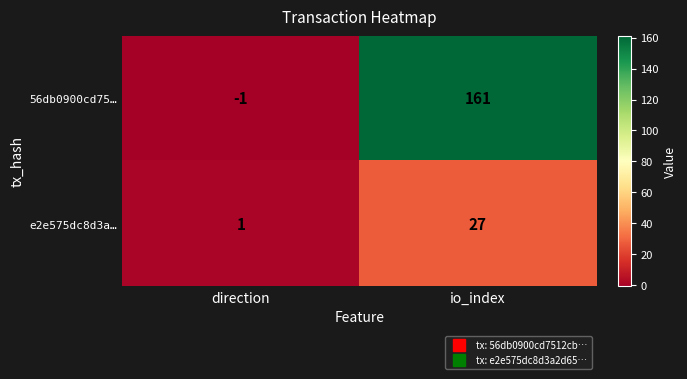

Reading right to left, transcribe all the data shown in this chart.

56db0900cd75…: 161	-1
e2e575dc8d3a…: 27	1